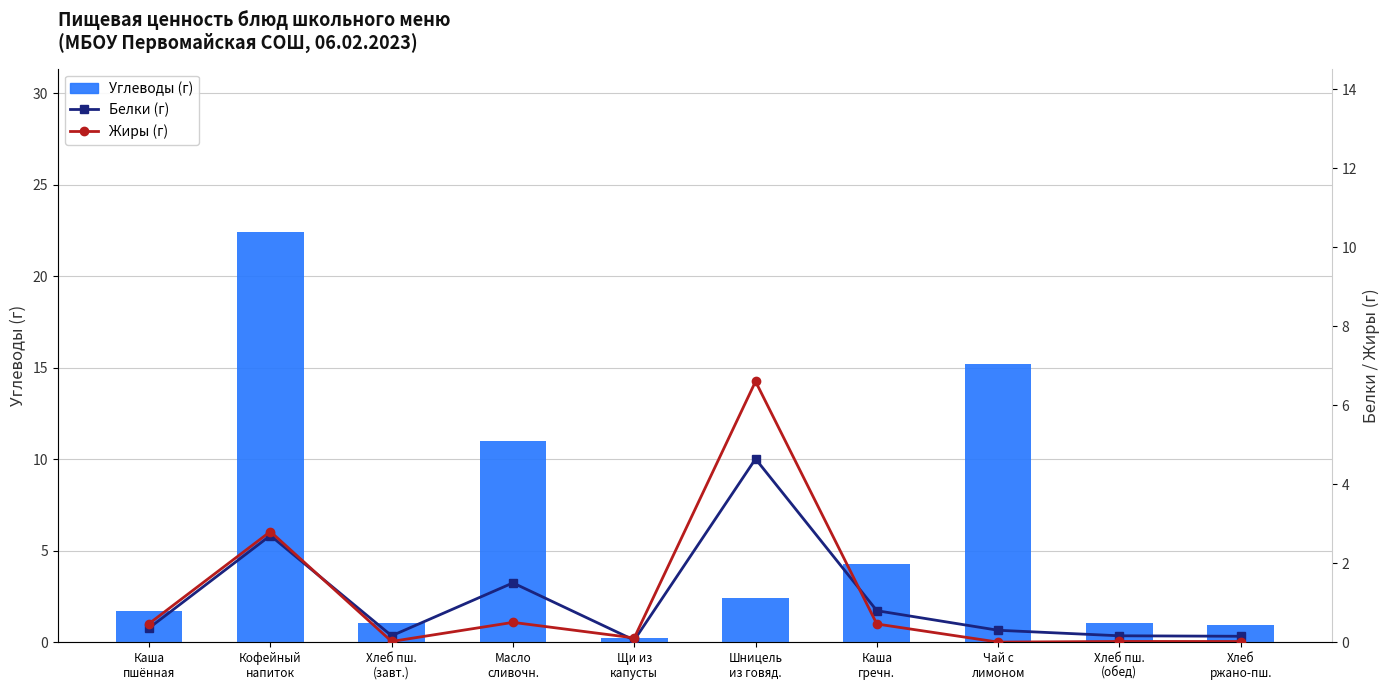

What is the label of the 4th bar from the left?

Масло
сливочн.